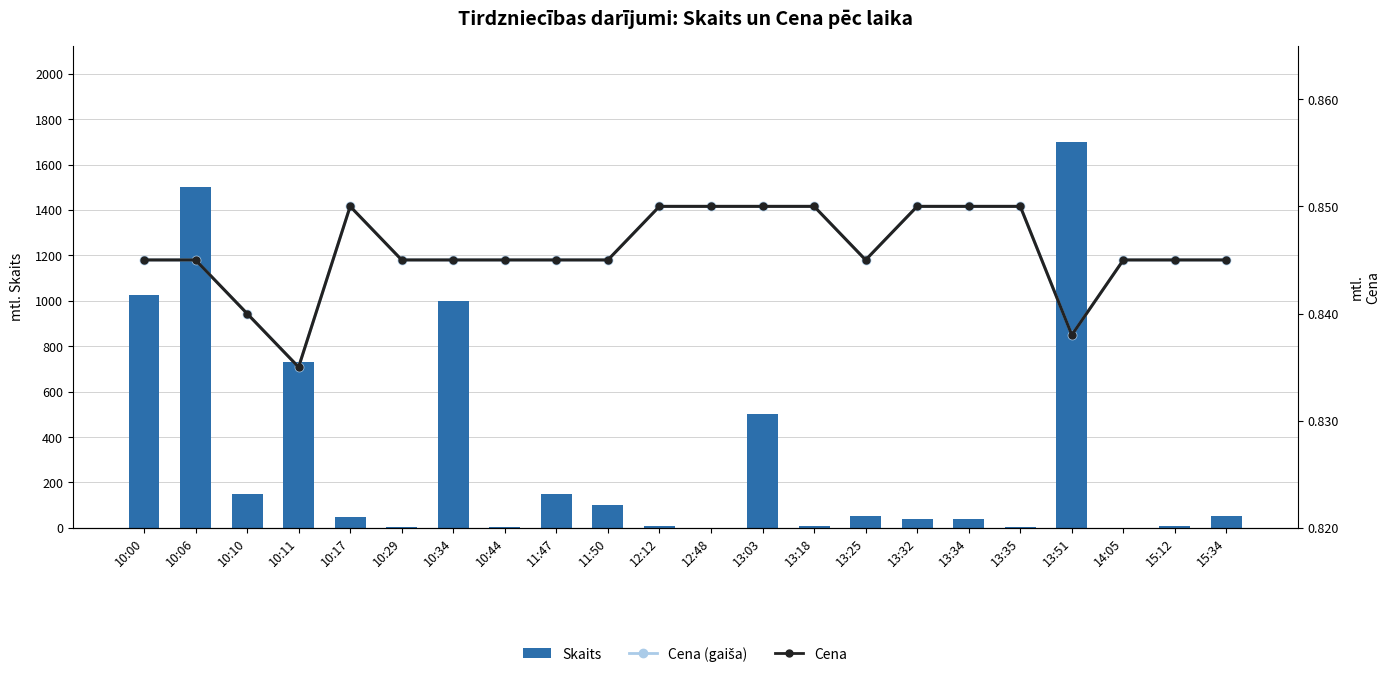

What is the approximate value of Skaits at 13:51?

1699.0